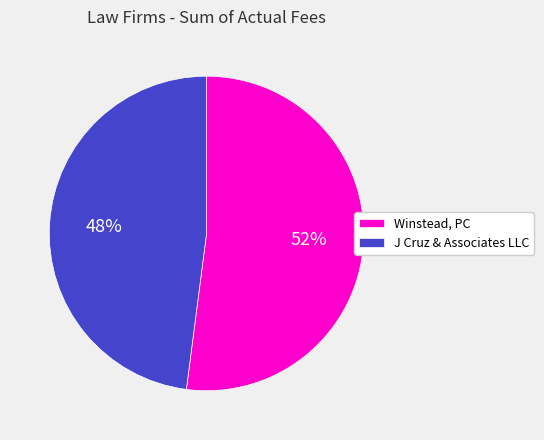

Is there any slice that represents more than half of the pie?

Yes